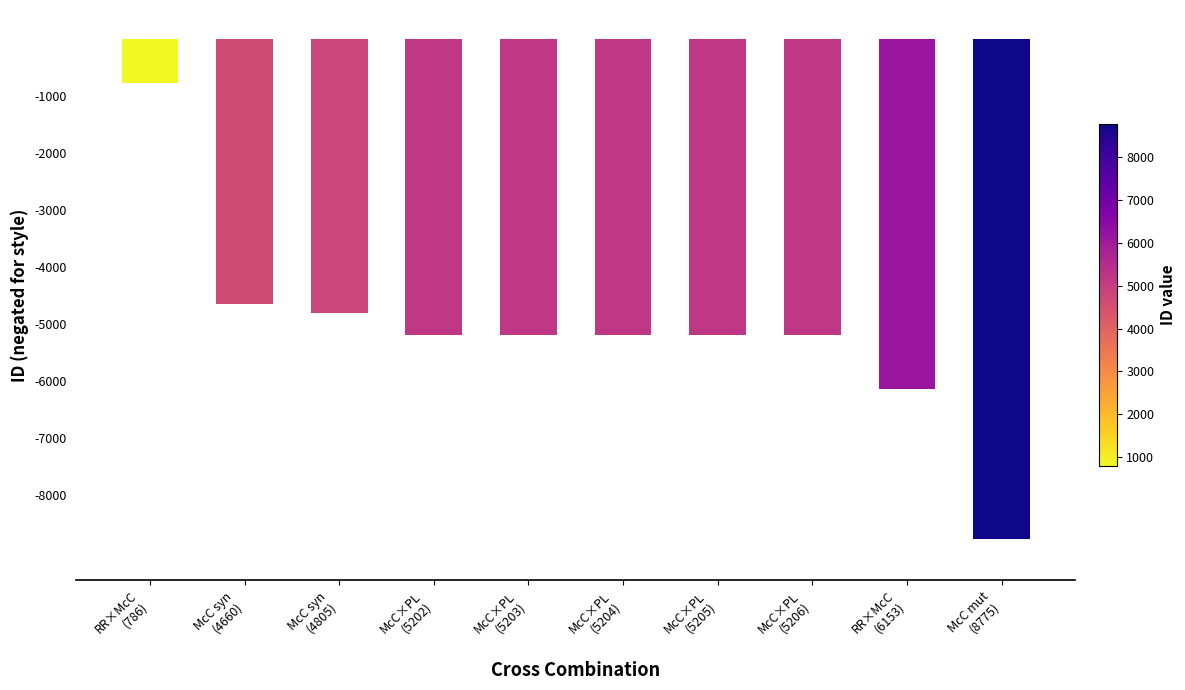

Are the bars grouped side by side (vs. stacked)?

No